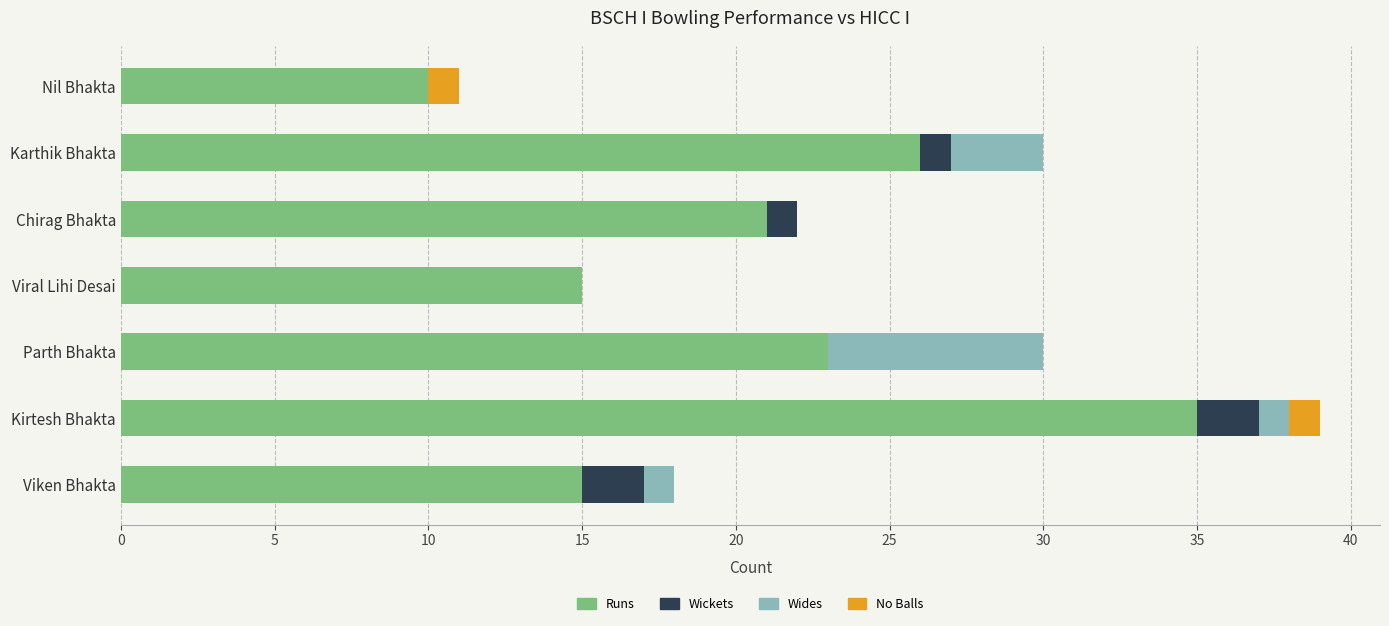

What is the highest value of the Runs series?

35